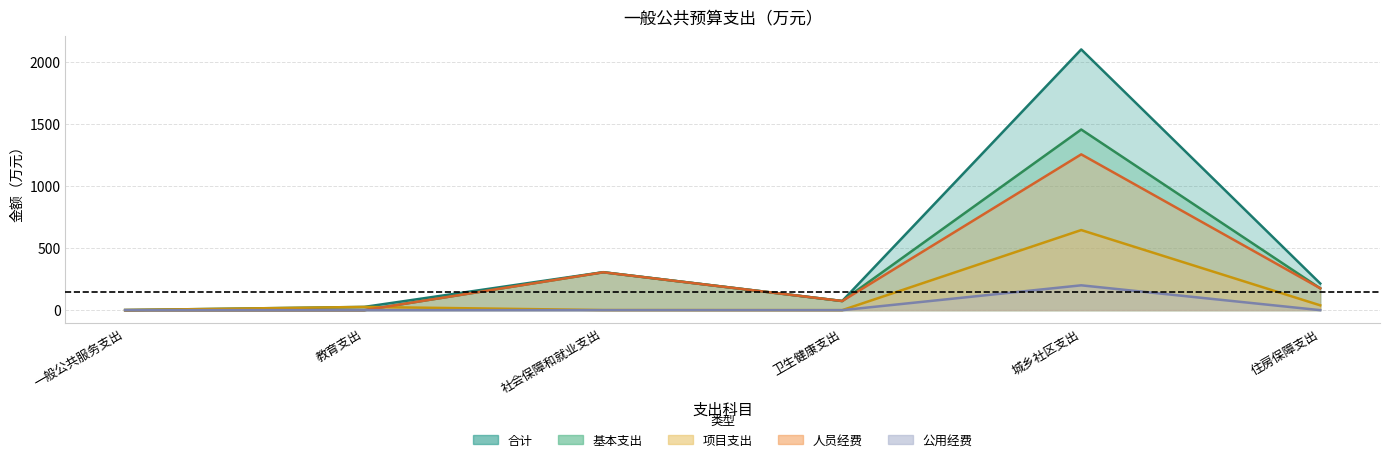

How many categories are shown in the chart?

6